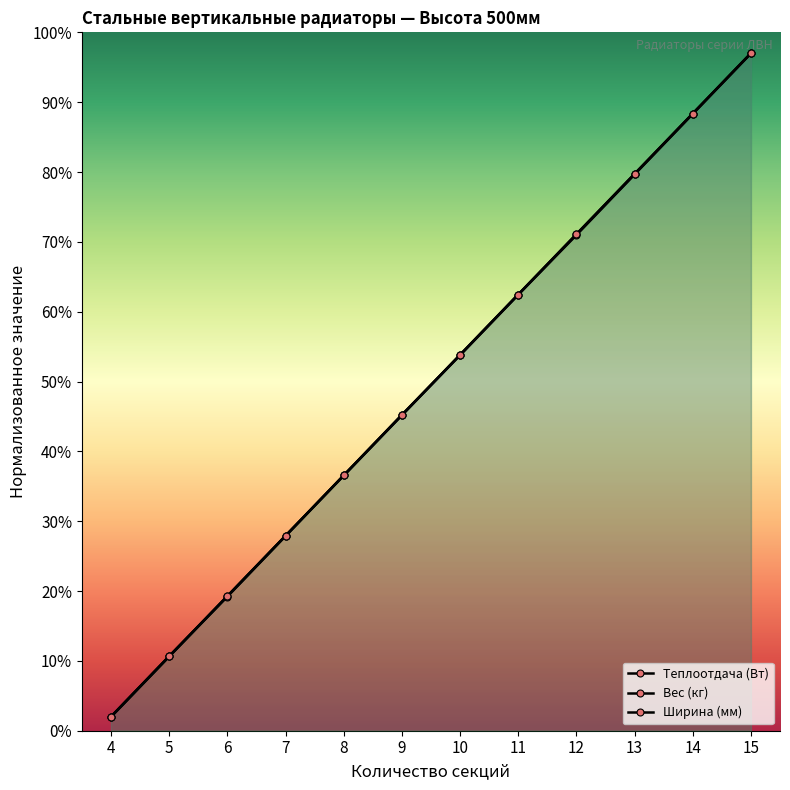

Which label corresponds to the largest value in the chart?

15